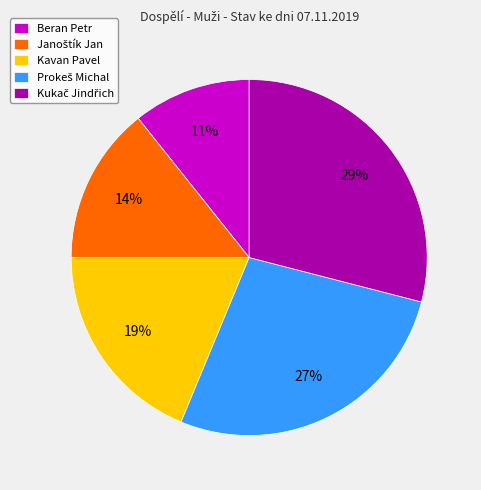

To the nearest percent, what is the difference between the largest and smallest slice percentages?

18%